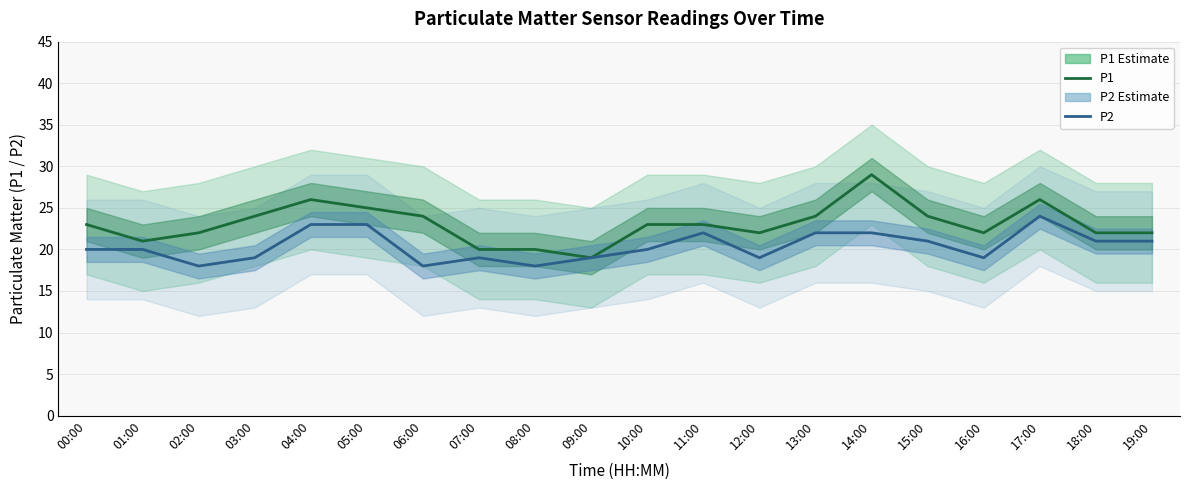

How many interior local valleys does the P1 (estimate) series have?

4